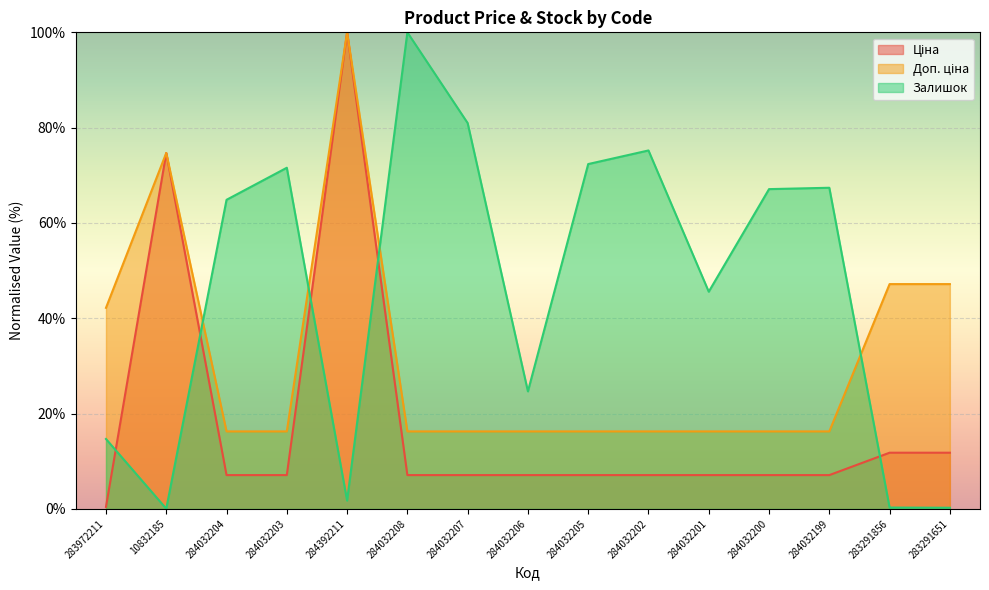

Which has a higher value, 284032208 or 284032199?

284032208